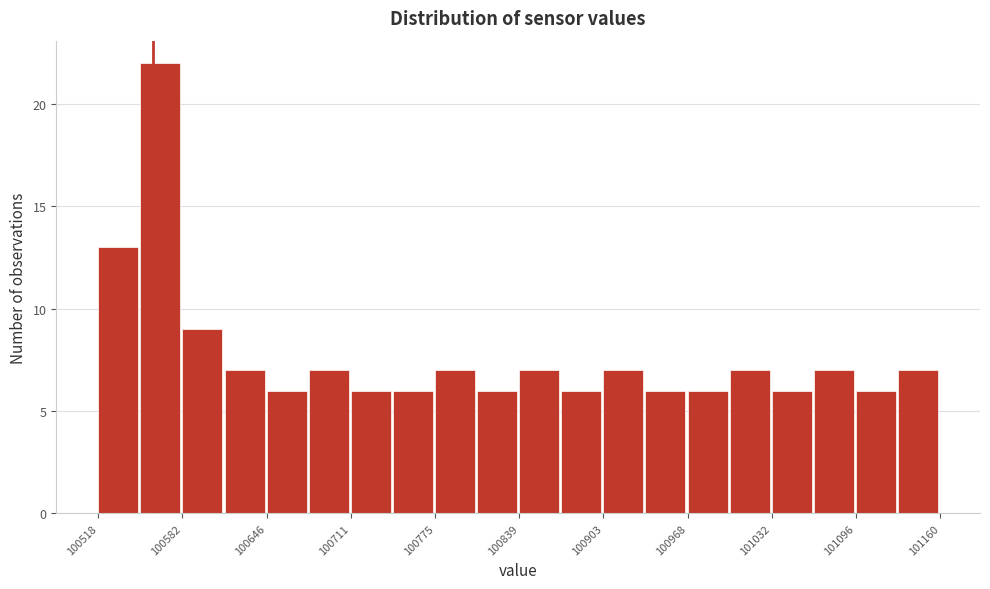

Read against the x-axis, roughly where is the centre of the tallest bar?

100570